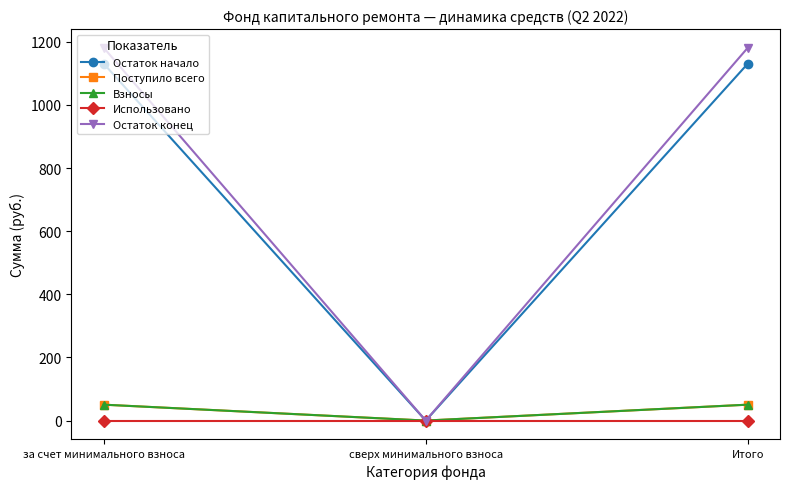

What is the difference between the highest and lowest values at Итого?

1181.2